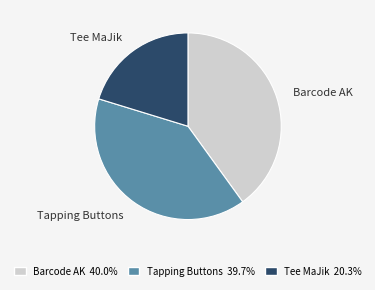

Does Tapping Buttons account for over 50% of the chart?

No